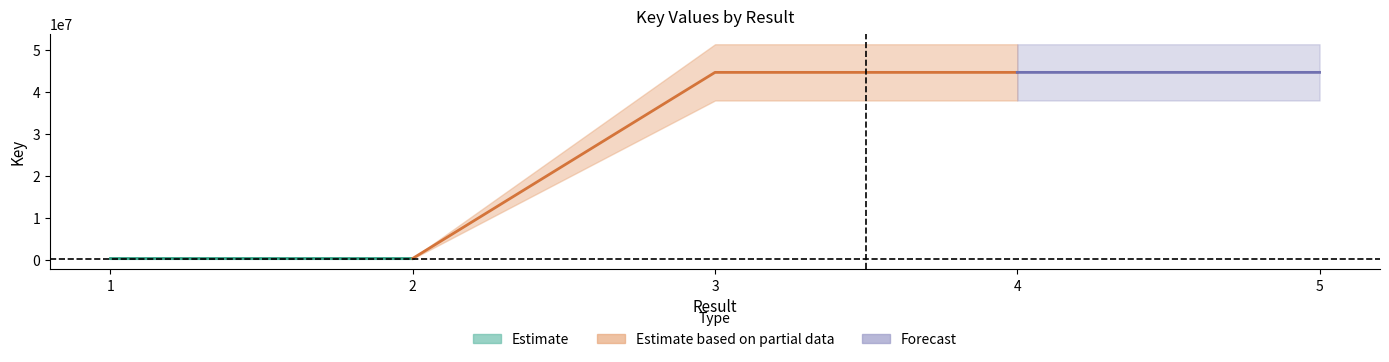

Is this an area chart (filled region under the line)?

No